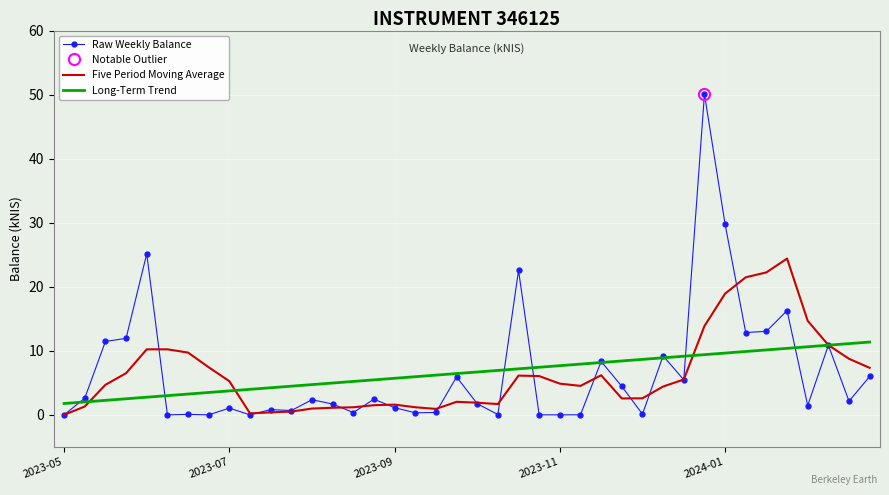

The Long-Term Trend series shows 3.7 at 2023-07. True or false?

True